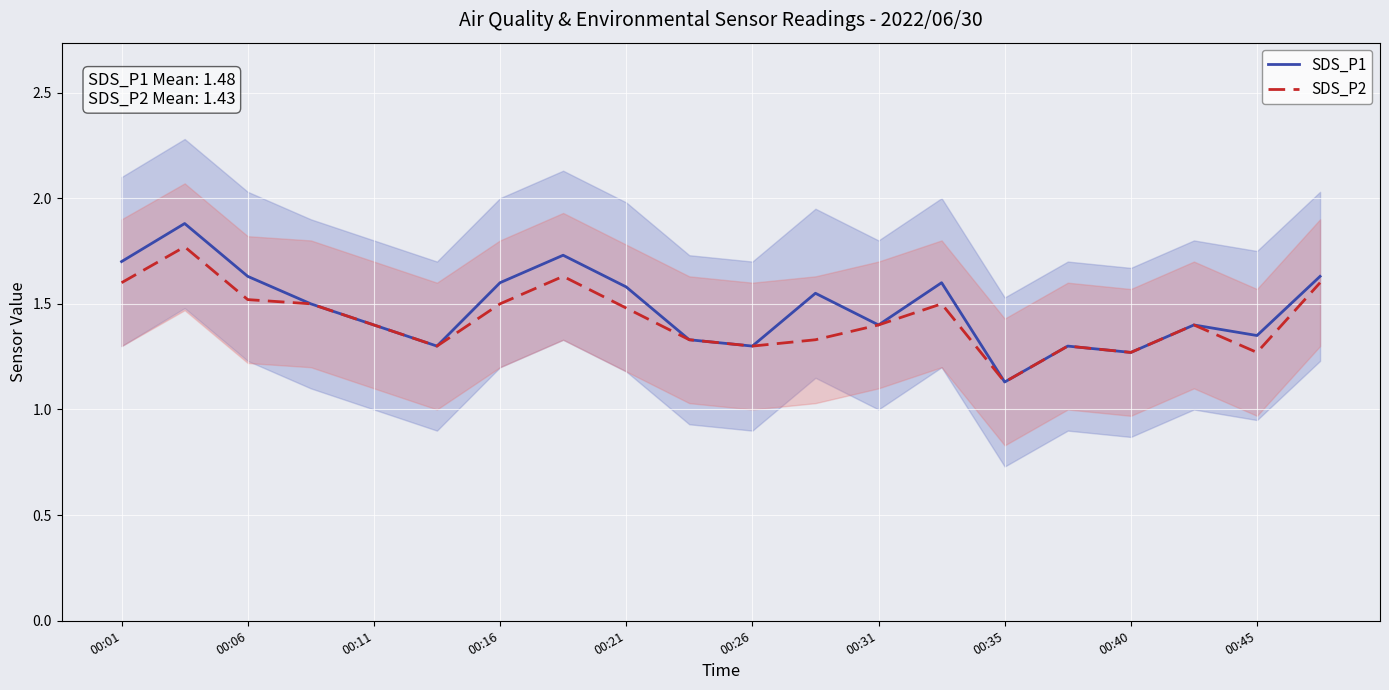

True or false: SDS_P1 has a value of 2.2 at 00:26.

False